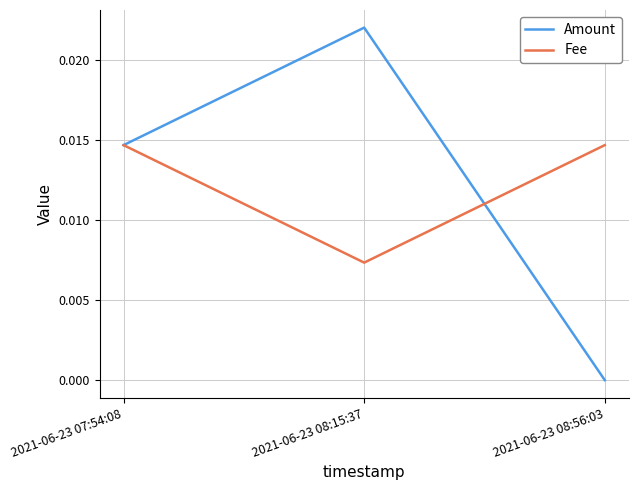

The Amount series shows 0.0 at 2021-06-23 08:15:37. True or false?

True